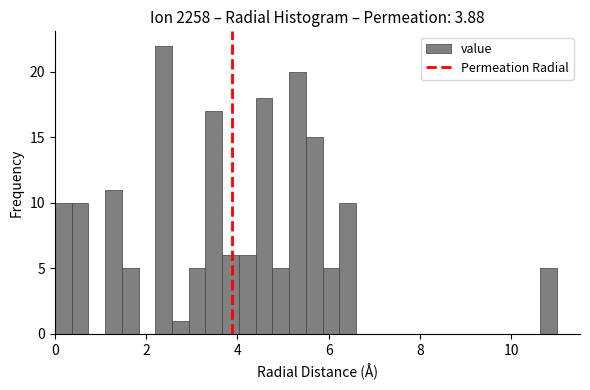

Read against the x-axis, roughly where is the centre of the tallest bar?

2.4